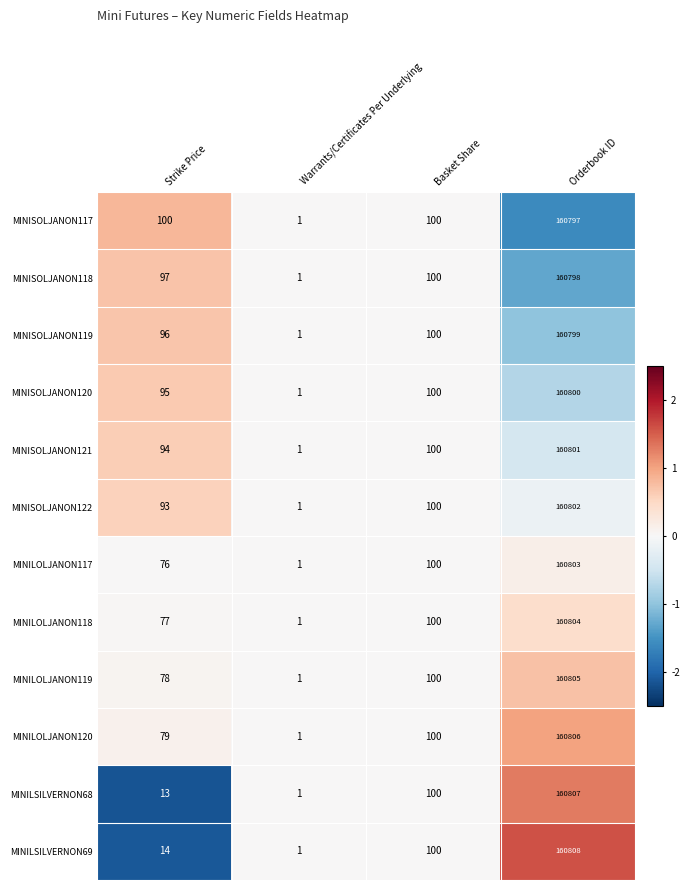

Which series has the widest spread of values?

MINILSILVERNON69